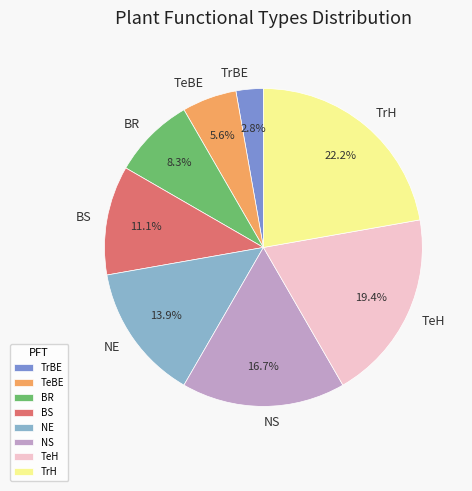

Which slice is the smallest?

TrBE